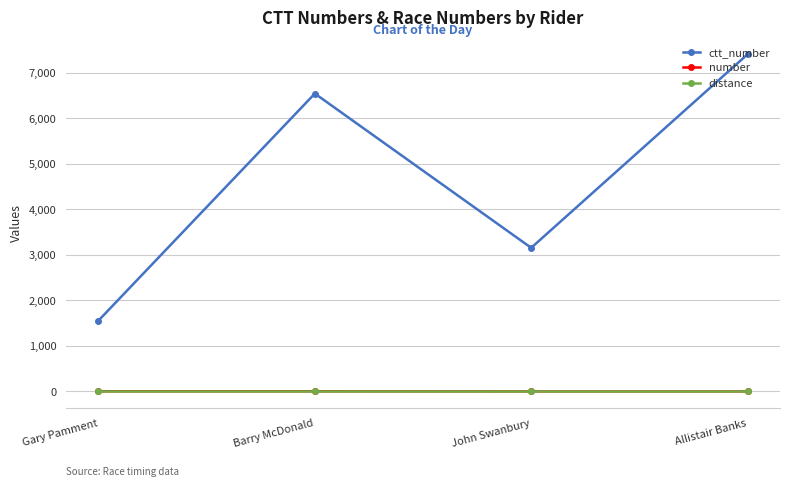

The value of ctt_number at John Swanbury is 1718. True or false?

False